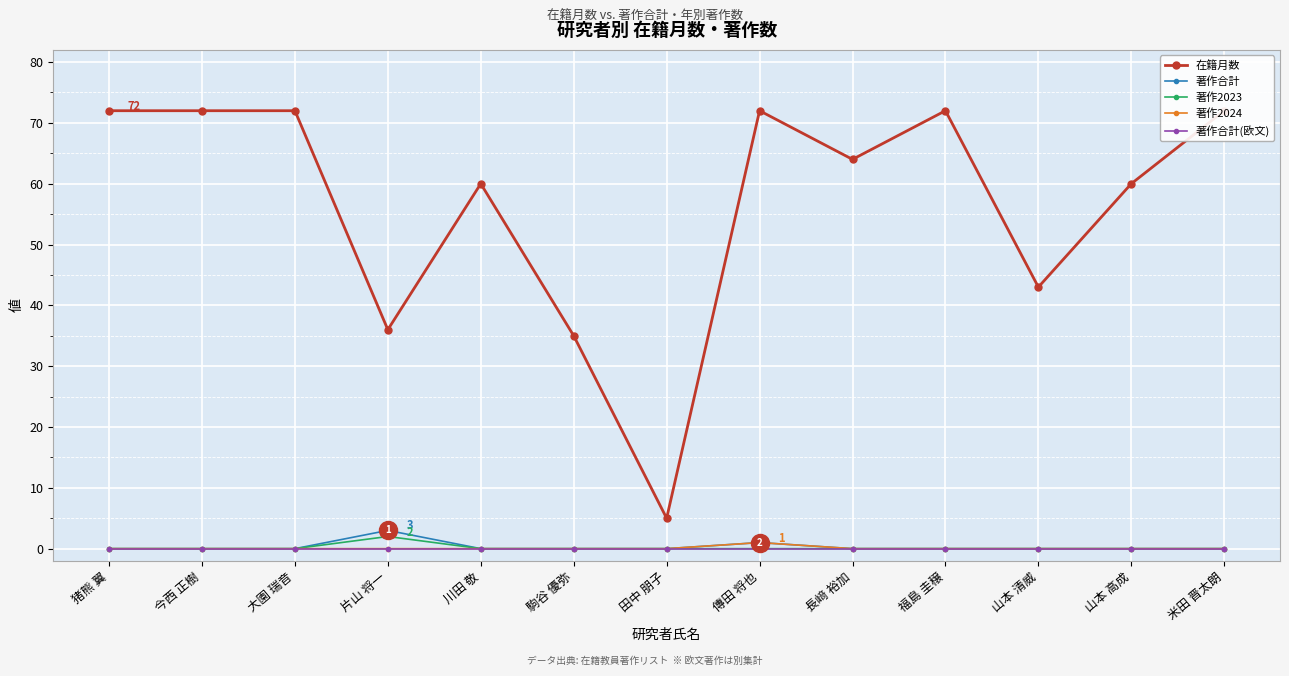

What is the average value of the 在籍月数 series?

57